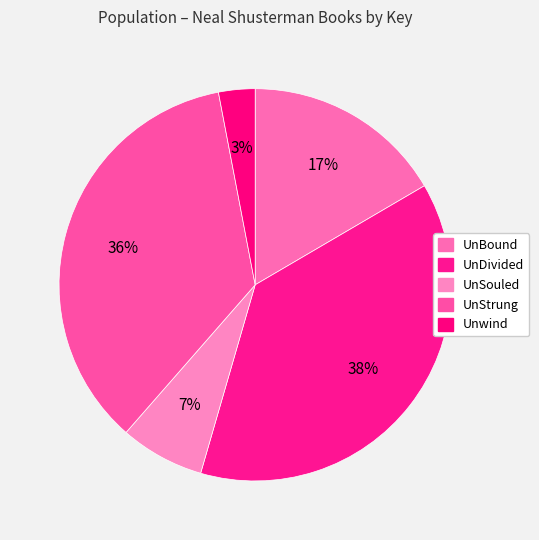

To the nearest percent, what is the combined percentage of UnSouled and UnStrung?

43%